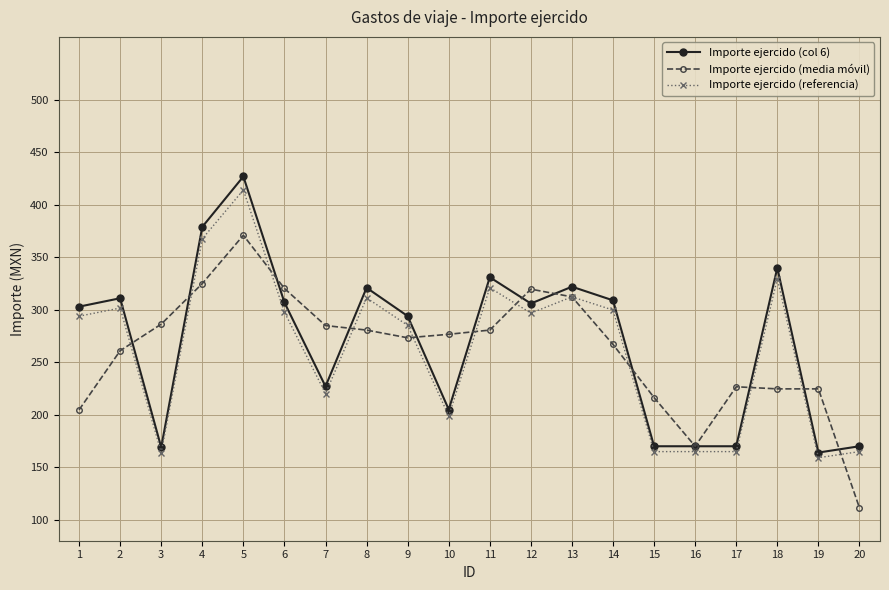

How many distinct data groups are displayed?

3